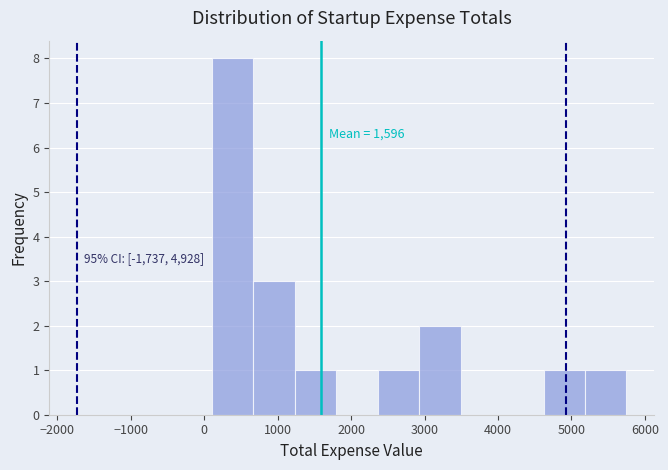

Which range on the x-axis has the tallest bar?

100 to 700